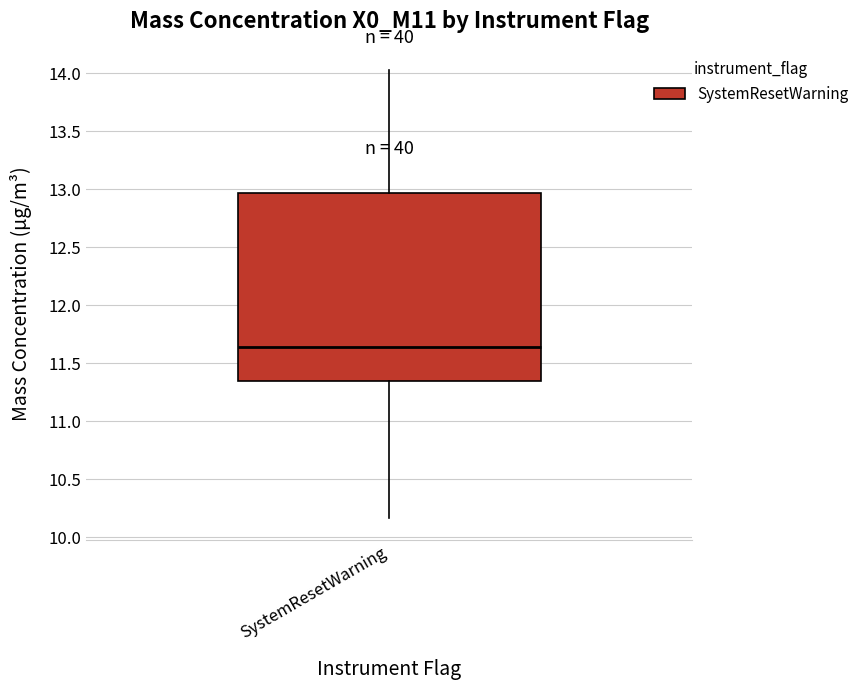

Where does the upper whisker of the box for SystemResetWarning end on the y-axis? The values are not printed on the chart, so give them approximately, as read against the axis.

14.05